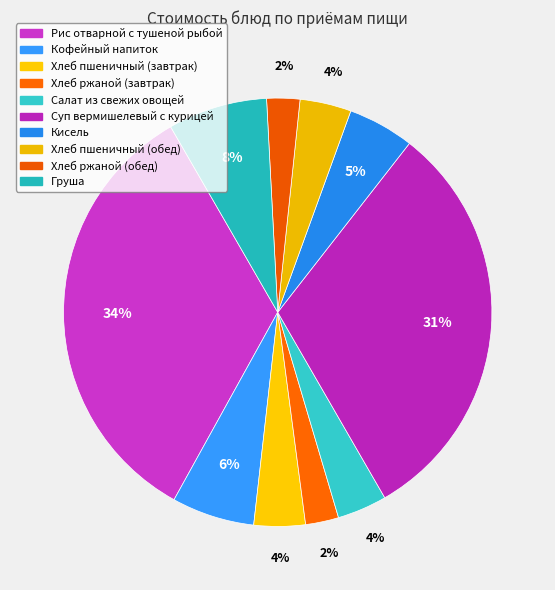

How many segments does this pie chart have?

10